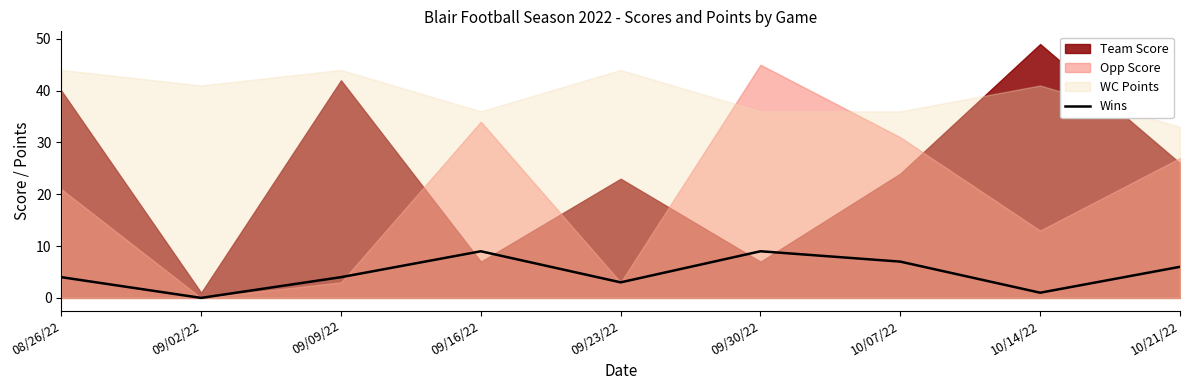

List the labels in order of value, smallest first.

09/02/22, 10/14/22, 09/23/22, 08/26/22, 09/09/22, 10/21/22, 10/07/22, 09/16/22, 09/30/22